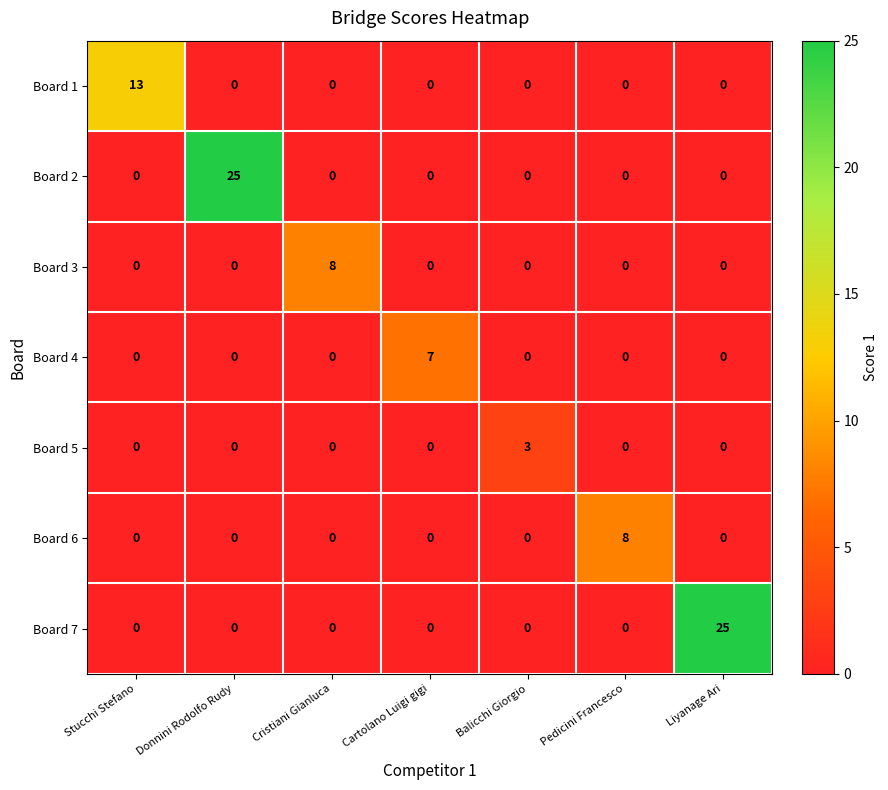

Which series changed the most between Stucchi Stefano and Cristiani Gianluca?

Board 1